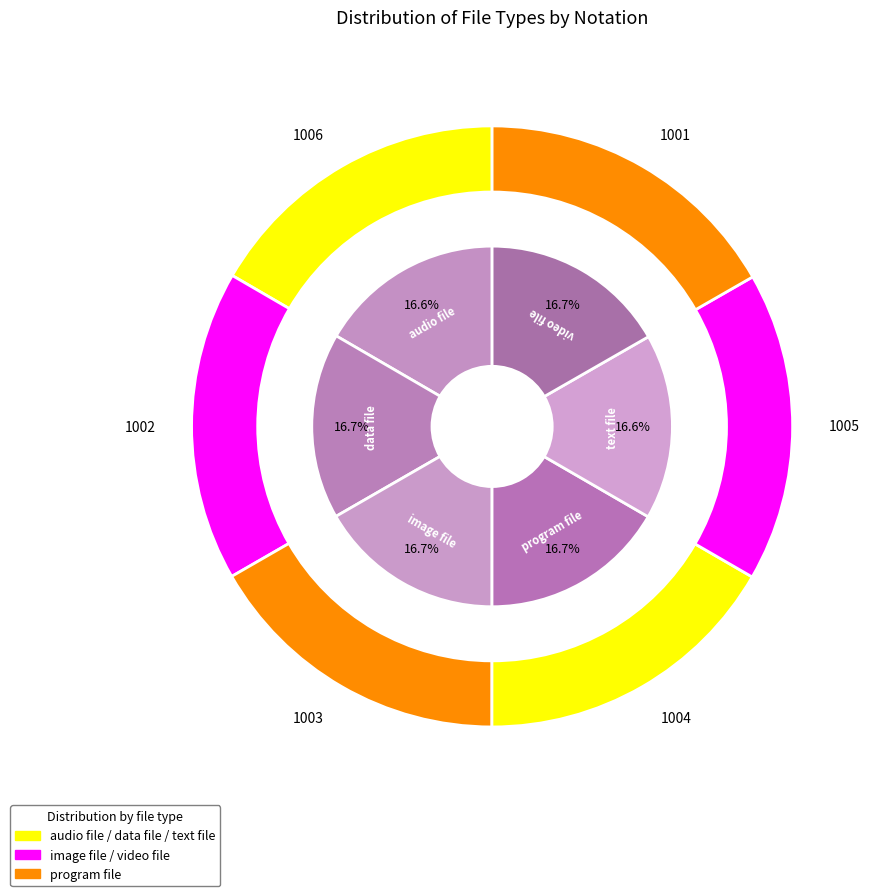

Which category has the biggest portion of the pie?

video file